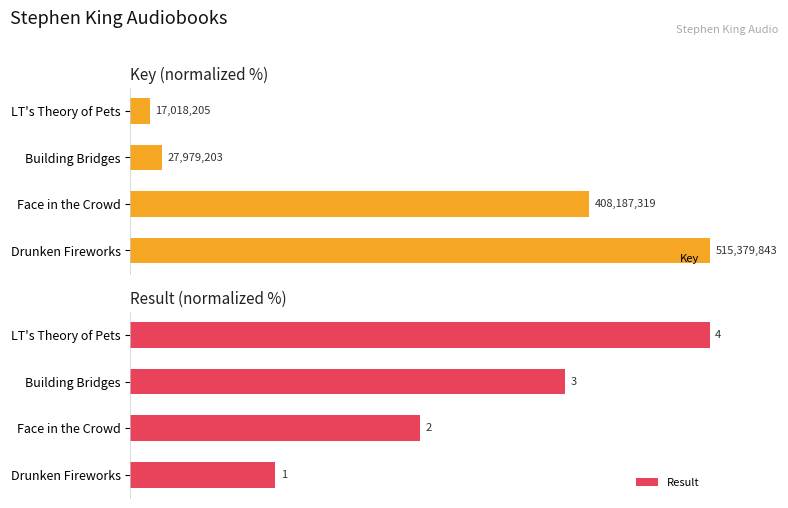

How many distinct data groups are displayed?

2